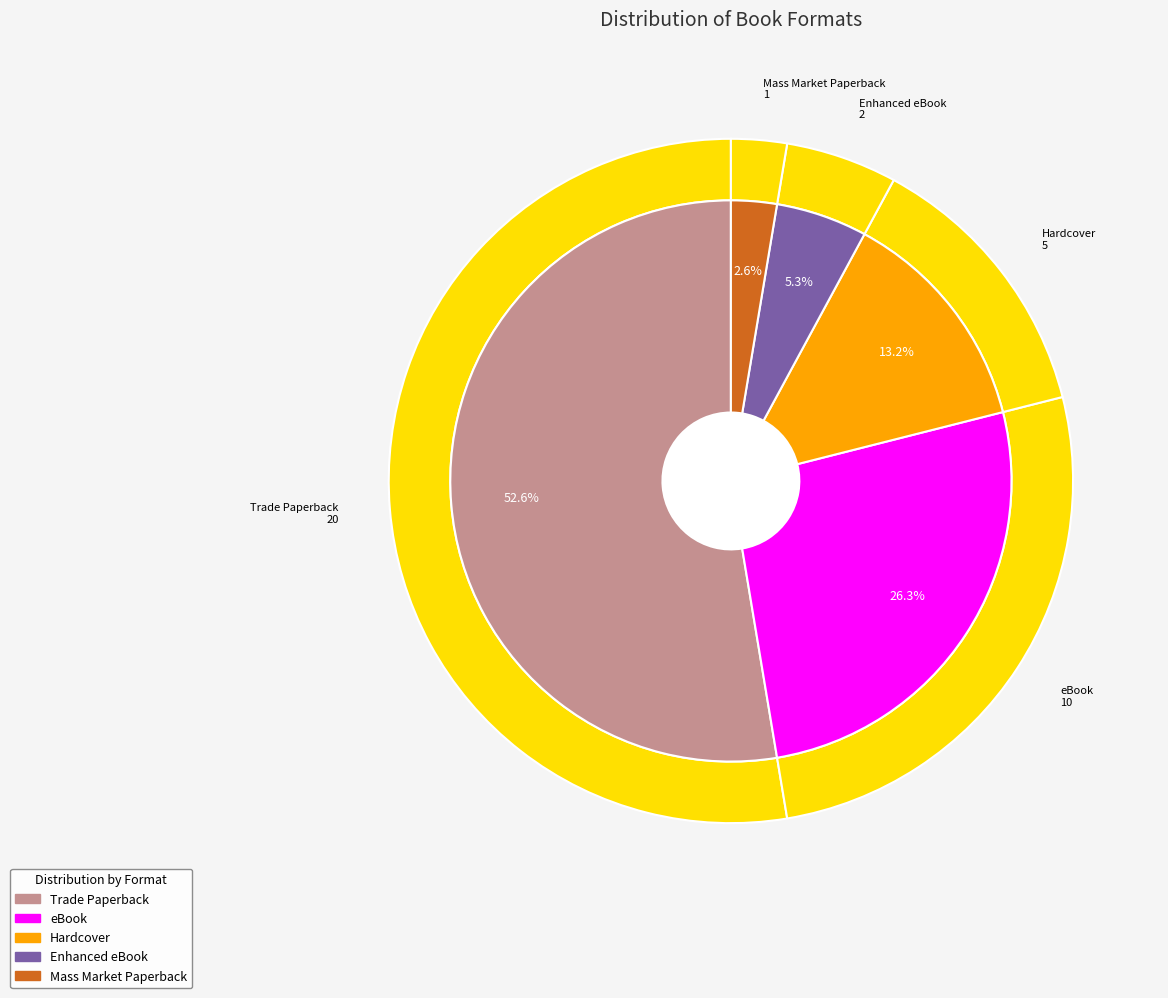

Which category has the biggest portion of the pie?

Trade Paperback